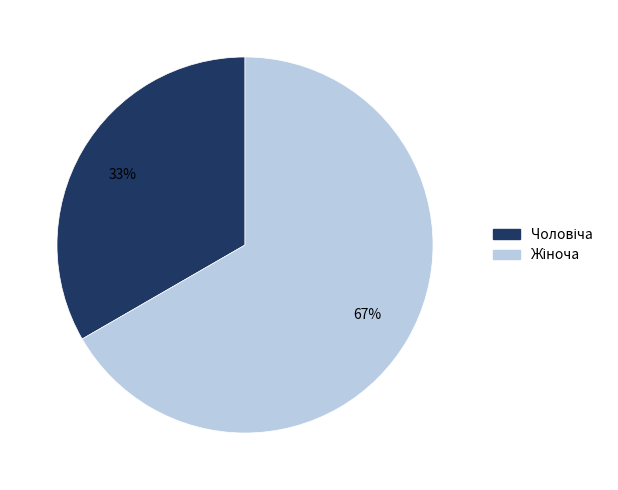

Count the number of slices in the pie.

2